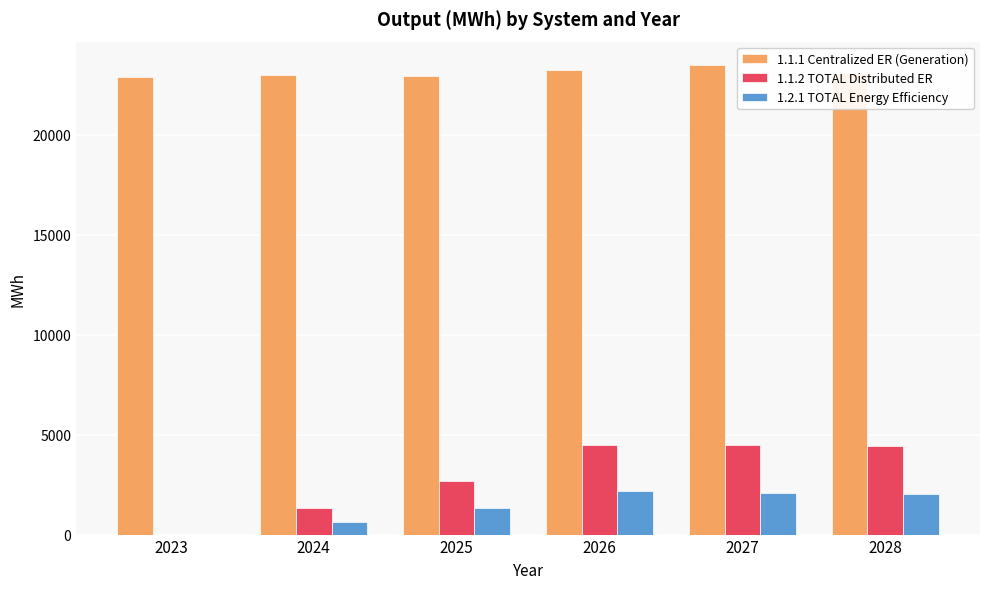

Is it true that 1.2.1 TOTAL Energy Efficiency equals 2008.4 at 2028?

True